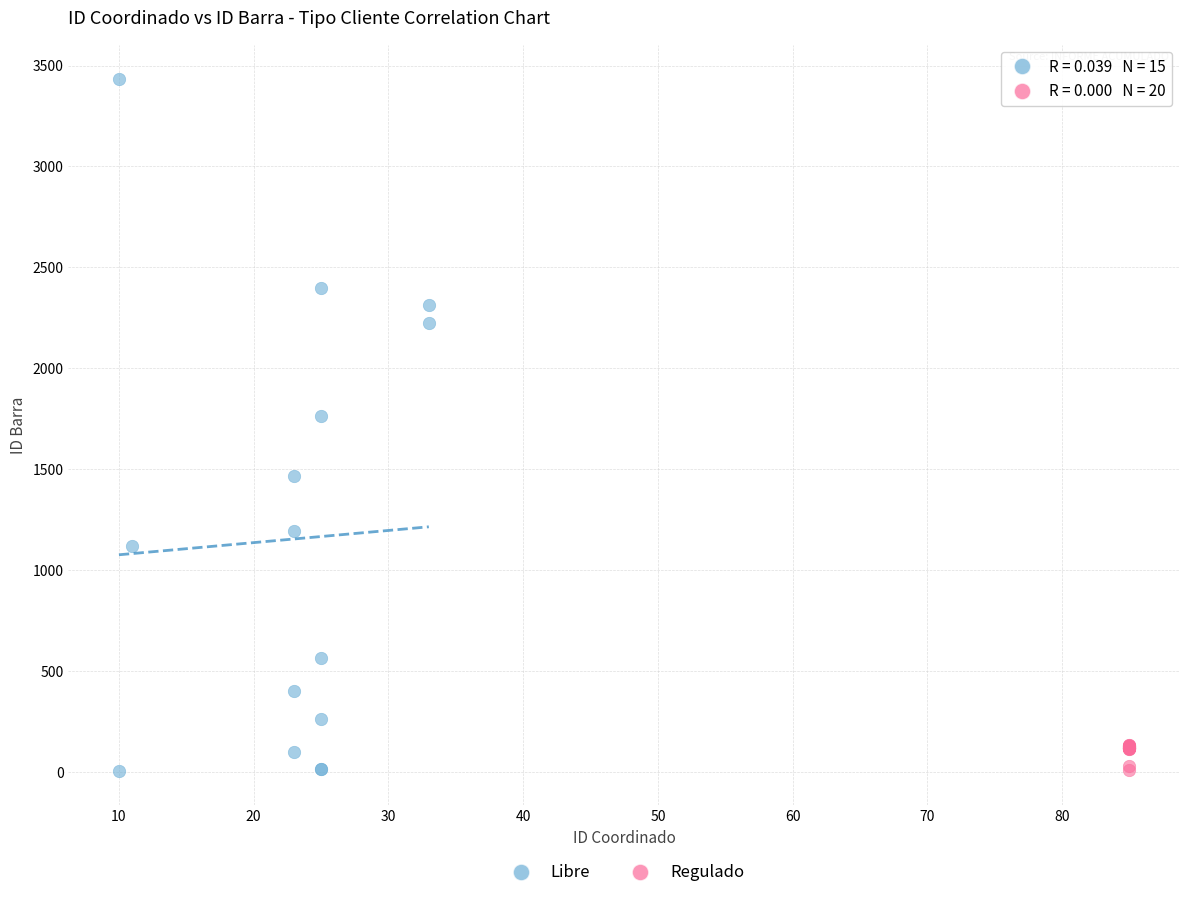

Which series reaches the maximum Y coordinate?

Libre